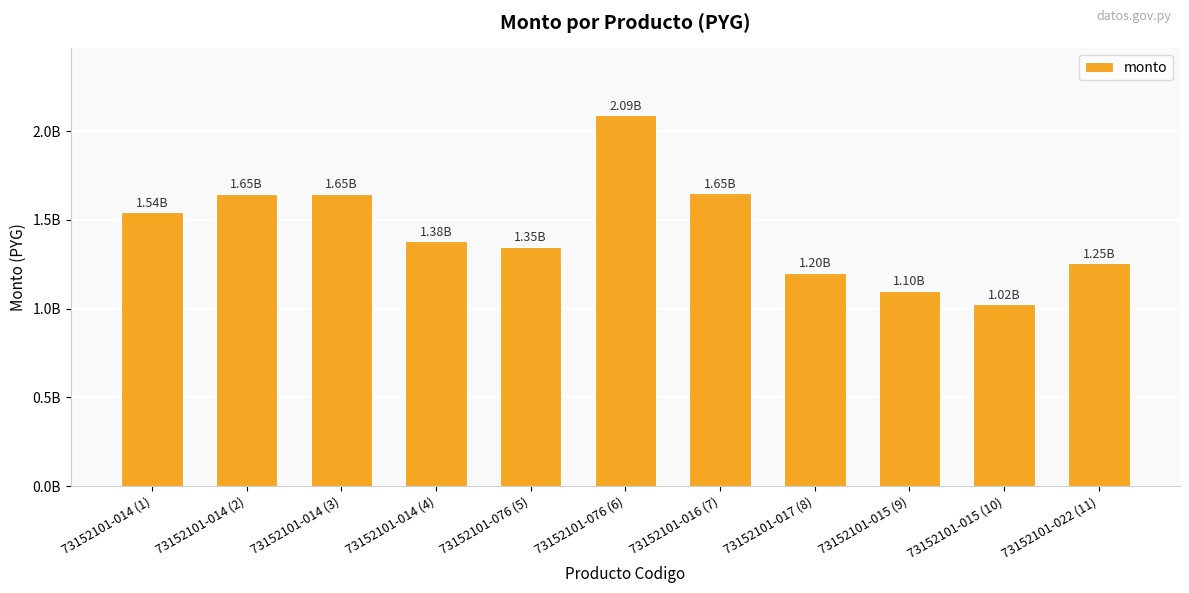

Reading left to right, what are all the values shown in this chart?

1543350872	1646660872	1645990872	1378853215	1349796343	2089923515	1650527373	1200456051	1100035980	1024956051	1254584794